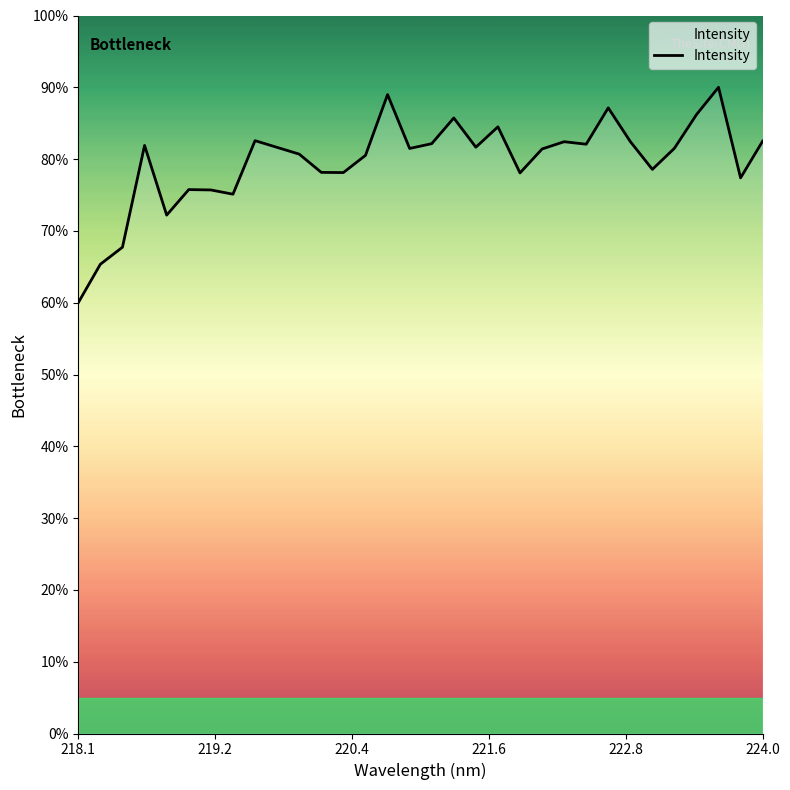

What is the smallest value displayed?

60.0